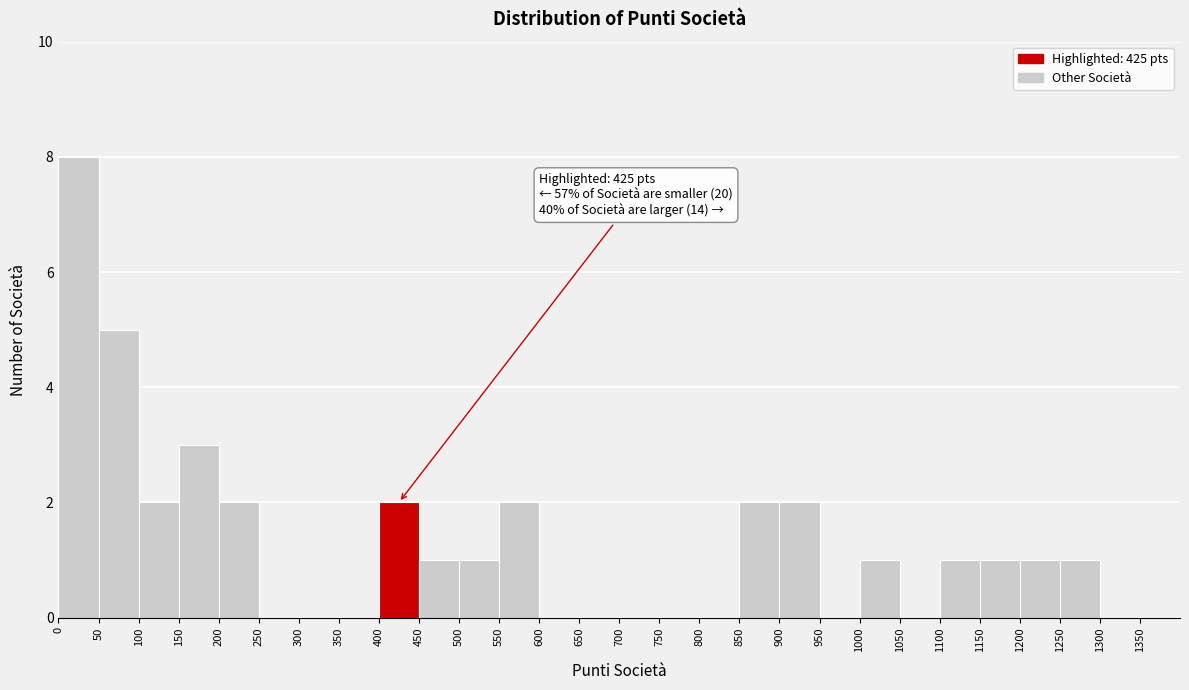

Which range on the x-axis has the tallest bar?

0 to 50